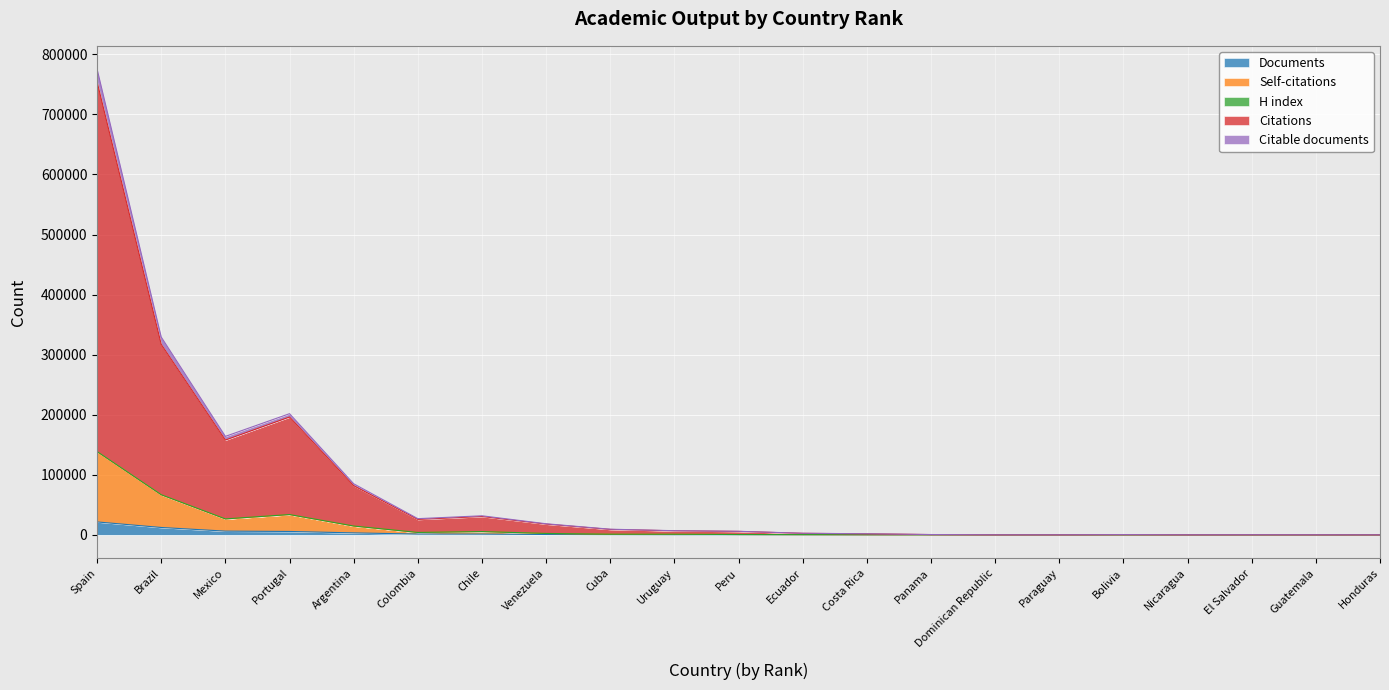

At which category is the sum across all series the highest?

Spain